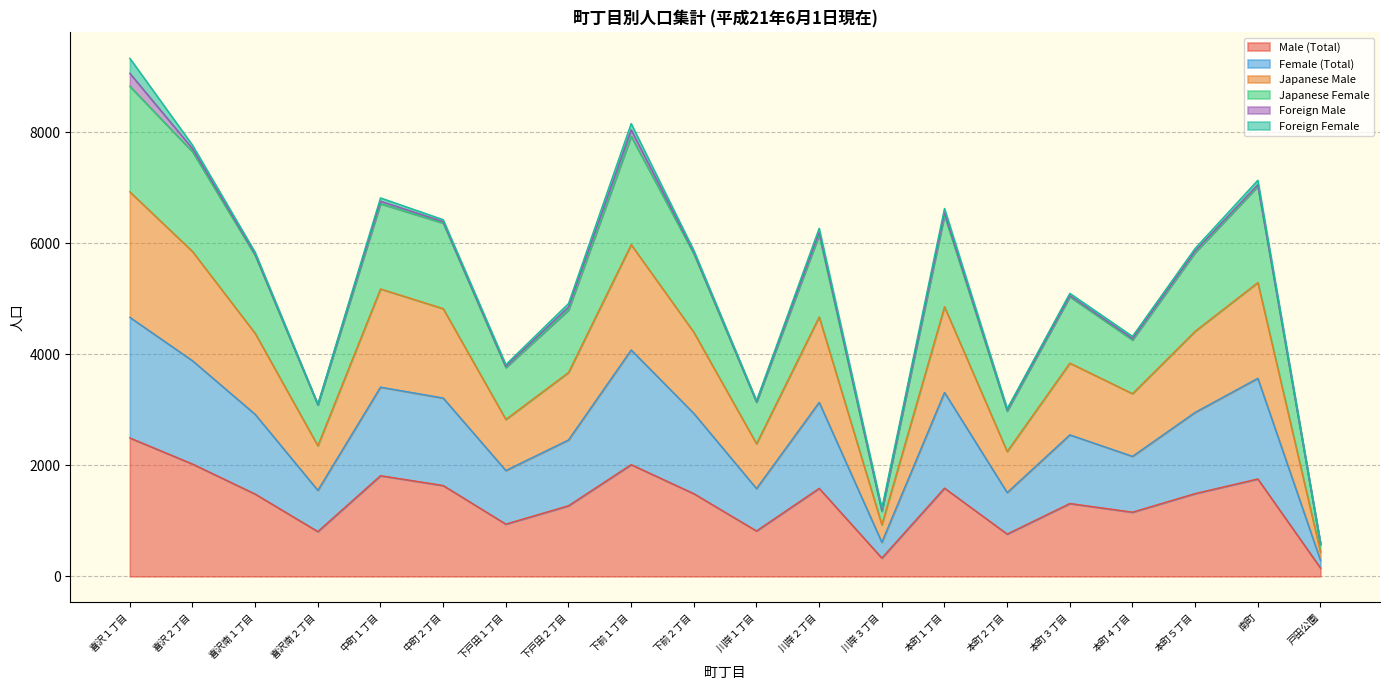

What is the highest value of the Male (Total) series?

2493